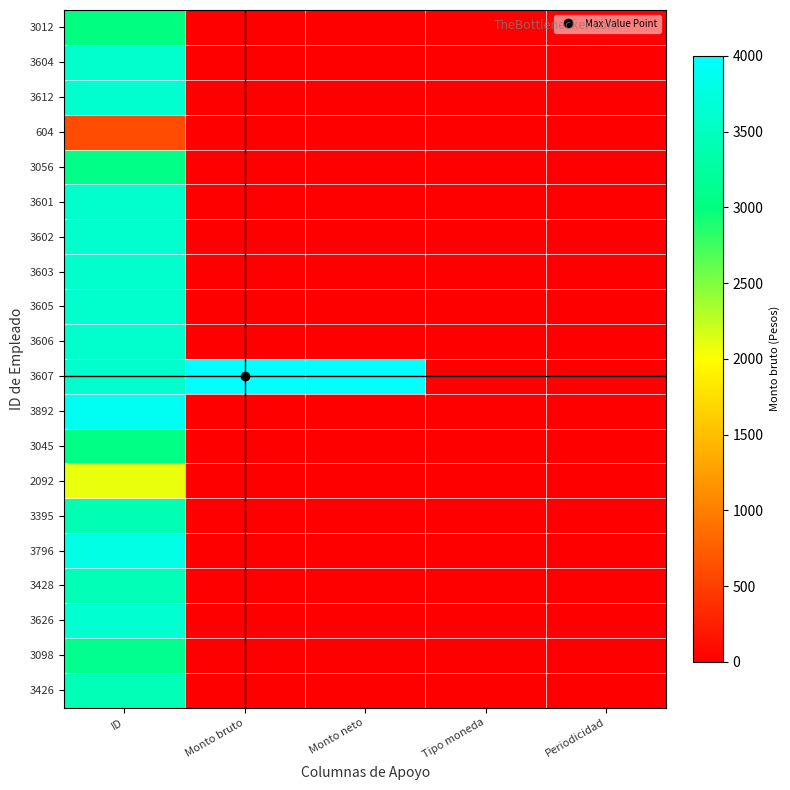

Reading right to left, extract all data points from this chart.

3012: Periodicidad=1.0	Tipo moneda=1.0	Monto neto=0.0	Monto bruto=0.0	ID=3012.0
3604: Periodicidad=1.0	Tipo moneda=1.0	Monto neto=0.0	Monto bruto=0.0	ID=3604.0
3612: Periodicidad=1.0	Tipo moneda=1.0	Monto neto=0.0	Monto bruto=0.0	ID=3612.0
604: Periodicidad=1.0	Tipo moneda=1.0	Monto neto=0.0	Monto bruto=0.0	ID=604.0
3056: Periodicidad=1.0	Tipo moneda=1.0	Monto neto=0.0	Monto bruto=0.0	ID=3056.0
3601: Periodicidad=1.0	Tipo moneda=1.0	Monto neto=0.0	Monto bruto=0.0	ID=3601.0
3602: Periodicidad=1.0	Tipo moneda=1.0	Monto neto=0.0	Monto bruto=0.0	ID=3602.0
3603: Periodicidad=1.0	Tipo moneda=1.0	Monto neto=0.0	Monto bruto=0.0	ID=3603.0
3605: Periodicidad=1.0	Tipo moneda=1.0	Monto neto=0.0	Monto bruto=0.0	ID=3605.0
3606: Periodicidad=1.0	Tipo moneda=1.0	Monto neto=0.0	Monto bruto=0.0	ID=3606.0
3607: Periodicidad=1.0	Tipo moneda=1.0	Monto neto=4000.1	Monto bruto=4000.1	ID=3607.0
3892: Periodicidad=1.0	Tipo moneda=1.0	Monto neto=0.0	Monto bruto=0.0	ID=3892.0
3045: Periodicidad=1.0	Tipo moneda=1.0	Monto neto=0.0	Monto bruto=0.0	ID=3045.0
2092: Periodicidad=1.0	Tipo moneda=1.0	Monto neto=0.0	Monto bruto=0.0	ID=2092.0
3395: Periodicidad=1.0	Tipo moneda=1.0	Monto neto=0.0	Monto bruto=0.0	ID=3395.0
3796: Periodicidad=1.0	Tipo moneda=1.0	Monto neto=0.0	Monto bruto=0.0	ID=3796.0
3428: Periodicidad=1.0	Tipo moneda=1.0	Monto neto=0.0	Monto bruto=0.0	ID=3428.0
3626: Periodicidad=1.0	Tipo moneda=1.0	Monto neto=0.0	Monto bruto=0.0	ID=3626.0
3098: Periodicidad=1.0	Tipo moneda=1.0	Monto neto=0.0	Monto bruto=0.0	ID=3098.0
3426: Periodicidad=1.0	Tipo moneda=1.0	Monto neto=0.0	Monto bruto=0.0	ID=3426.0